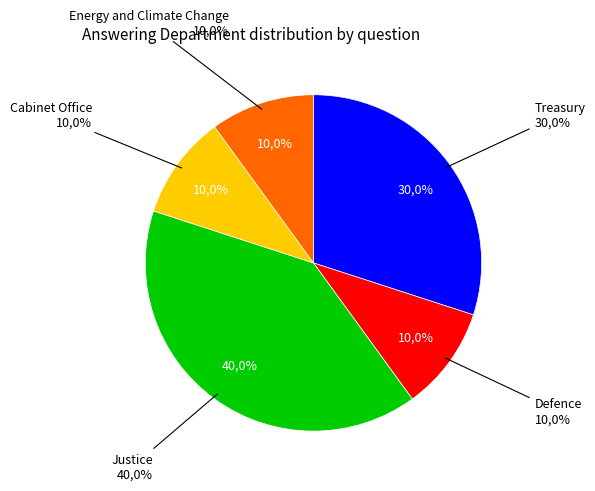

Which slice is the smallest?

Defence